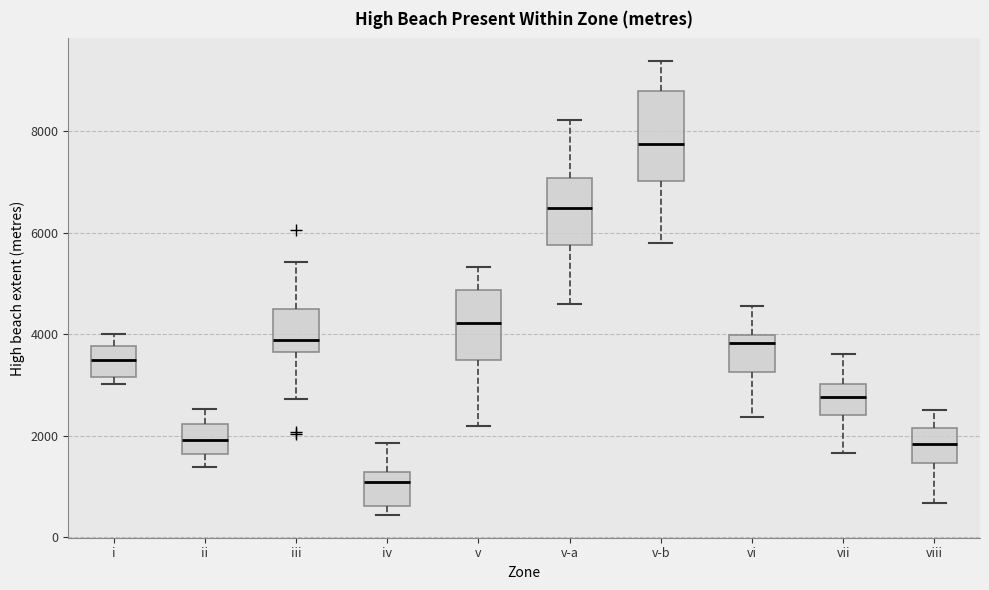

Which box's median line is the highest?

v-b